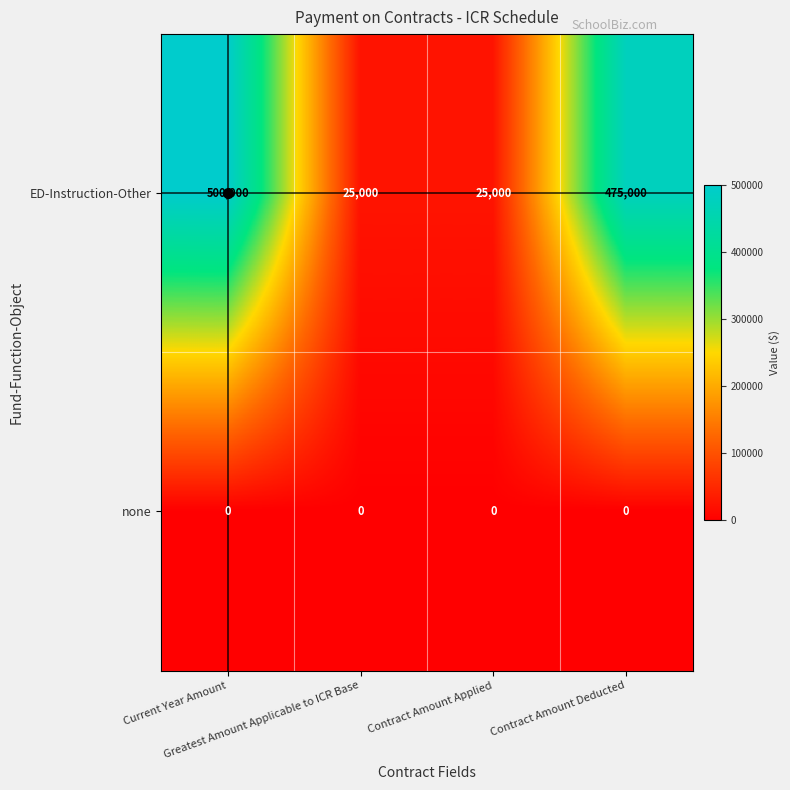

What is the greatest value displayed?

500000